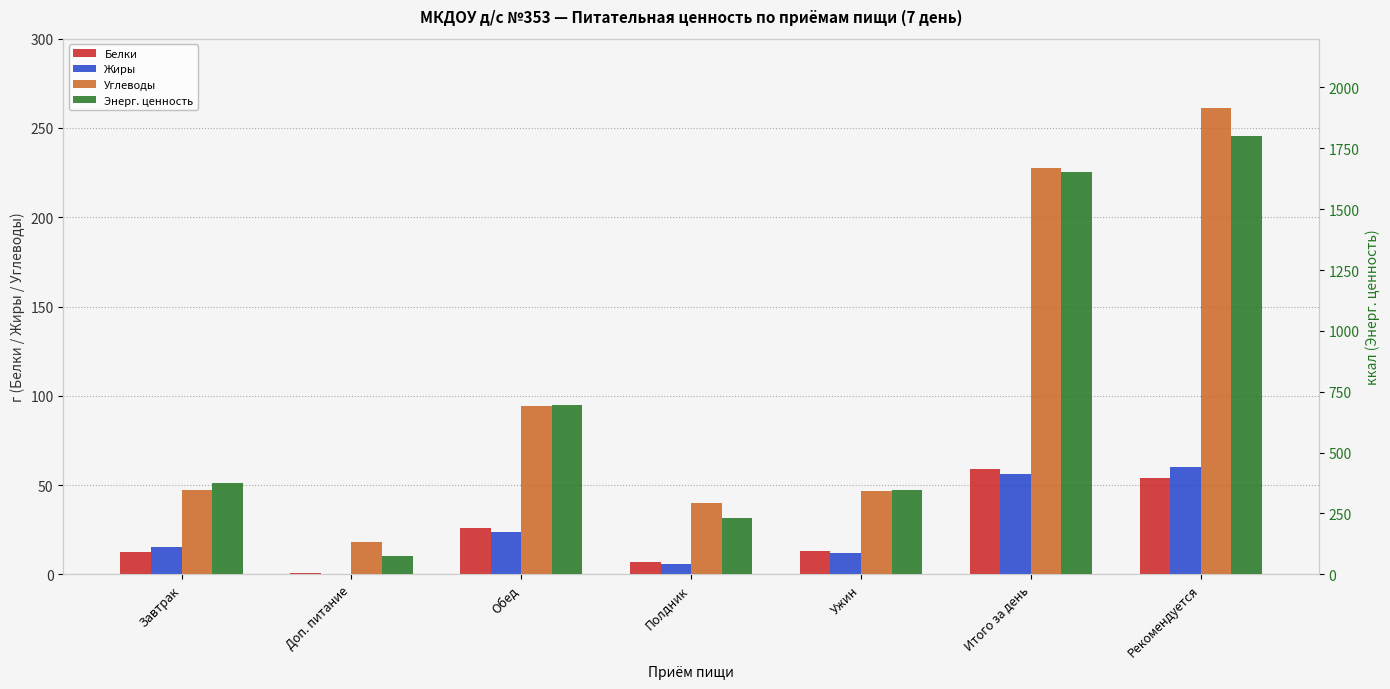

How many categories are shown in the chart?

7